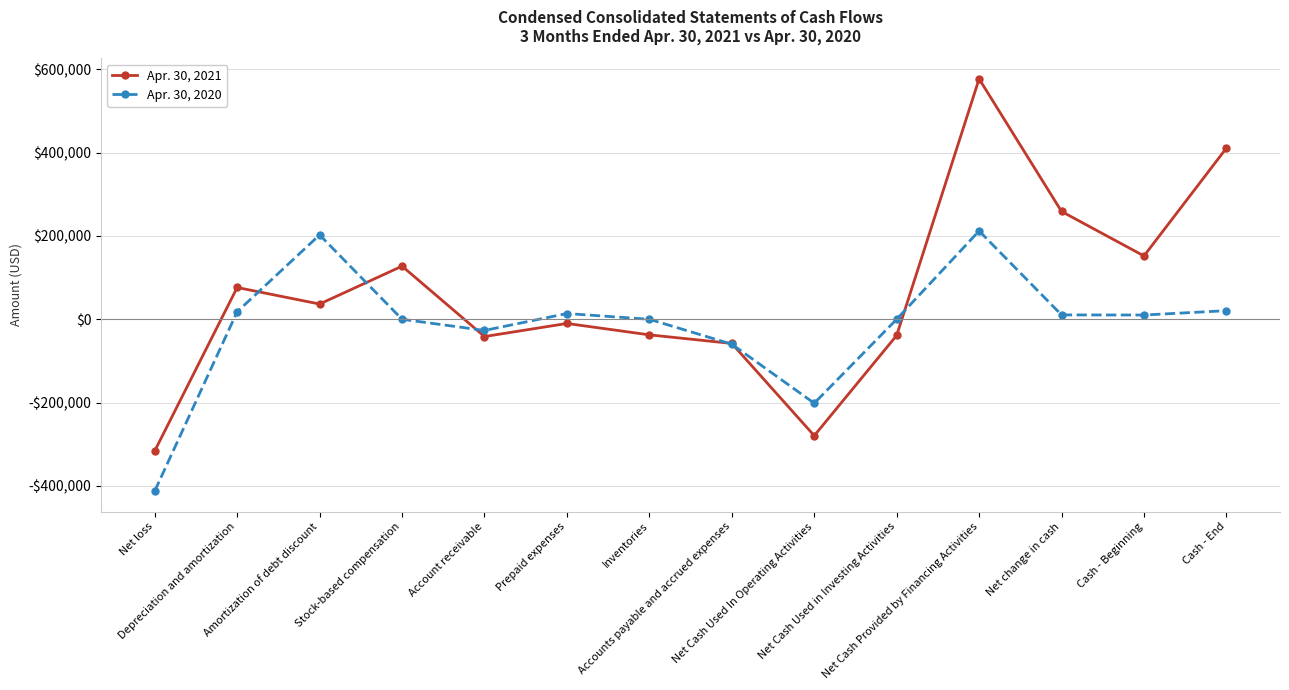

Between Accounts payable and accrued expenses and Cash - Beginning, which series saw the biggest shift?

Apr. 30, 2021